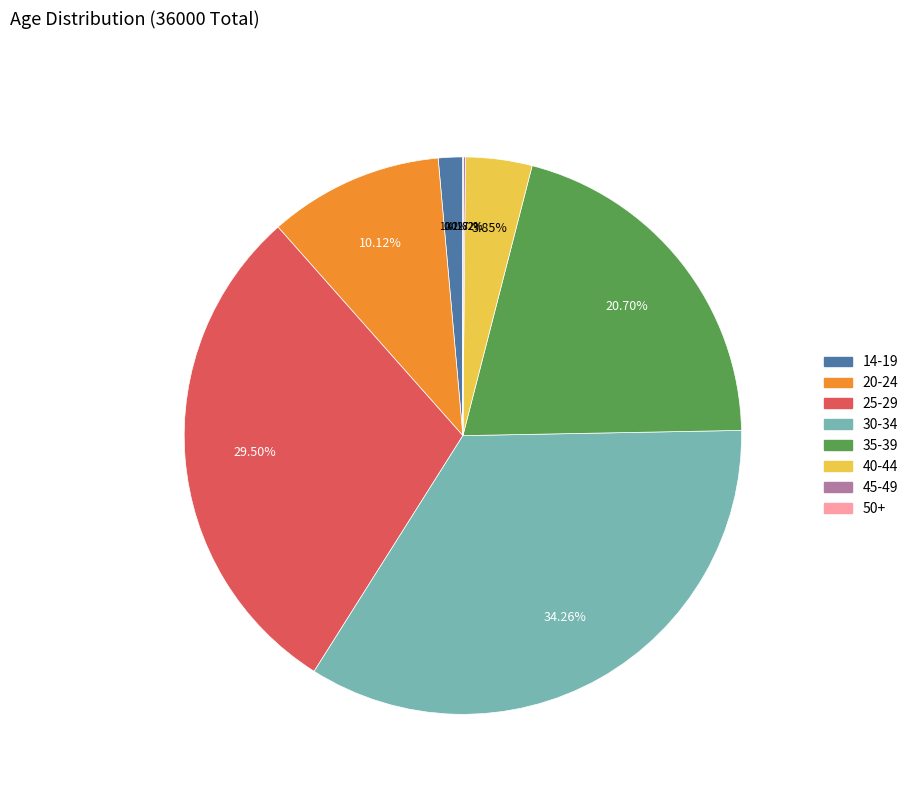

Between 25-29 and 35-39, which is larger?

25-29